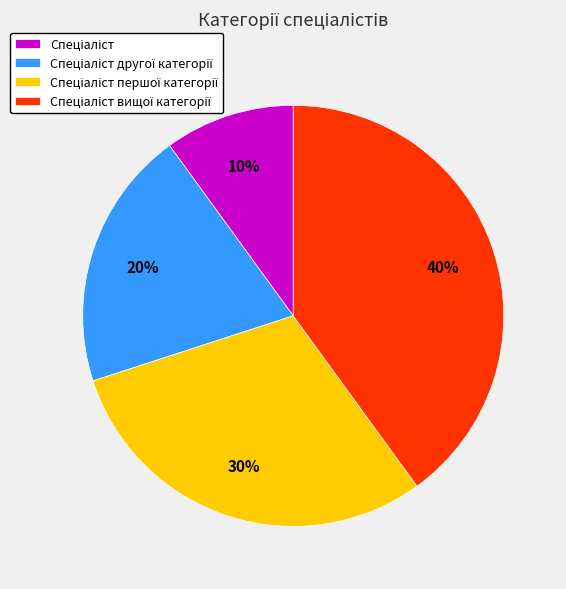

Is there a majority slice in this chart?

No